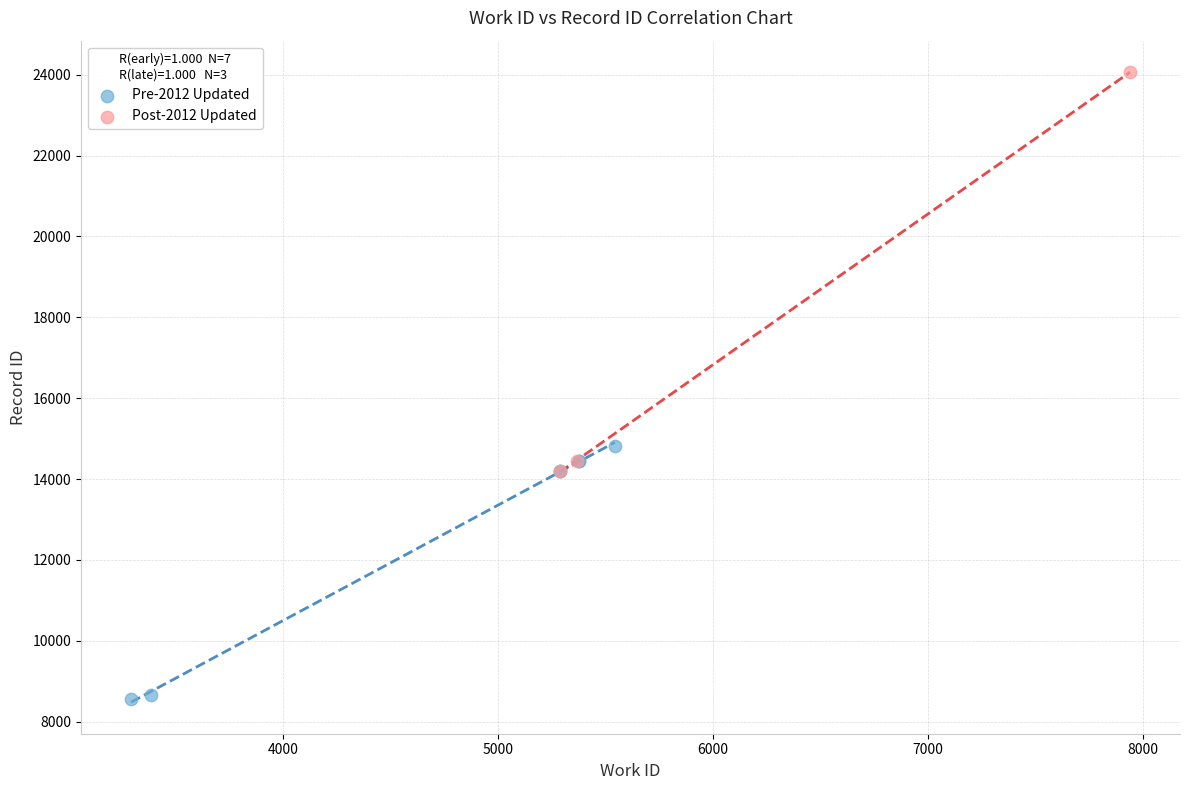

Which series contains the lowest Y value?

Pre-2012 Updated